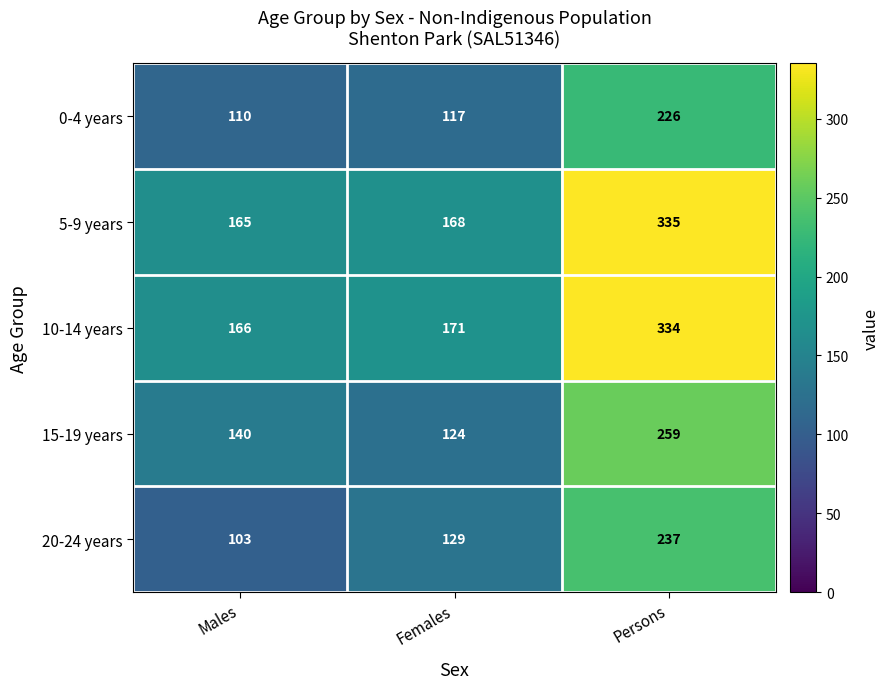

Rank the series by their maximum value, from lowest to highest.

0-4 years, 20-24 years, 15-19 years, 10-14 years, 5-9 years